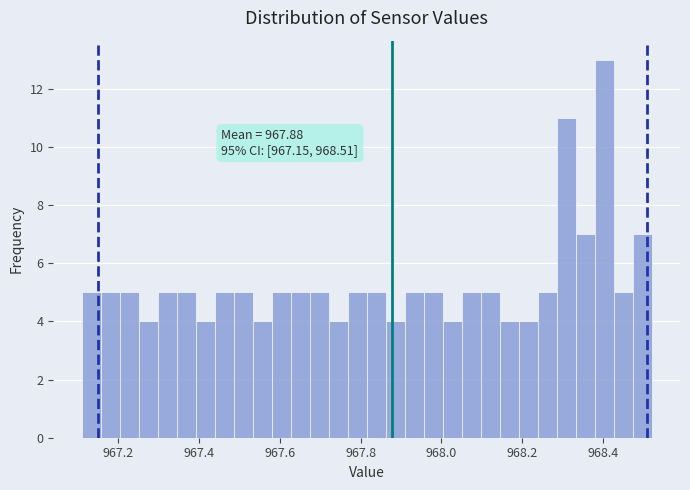

Around what value on the x-axis is the tallest bar? Give the approximate position of its centre, as read against the axis.

968.40